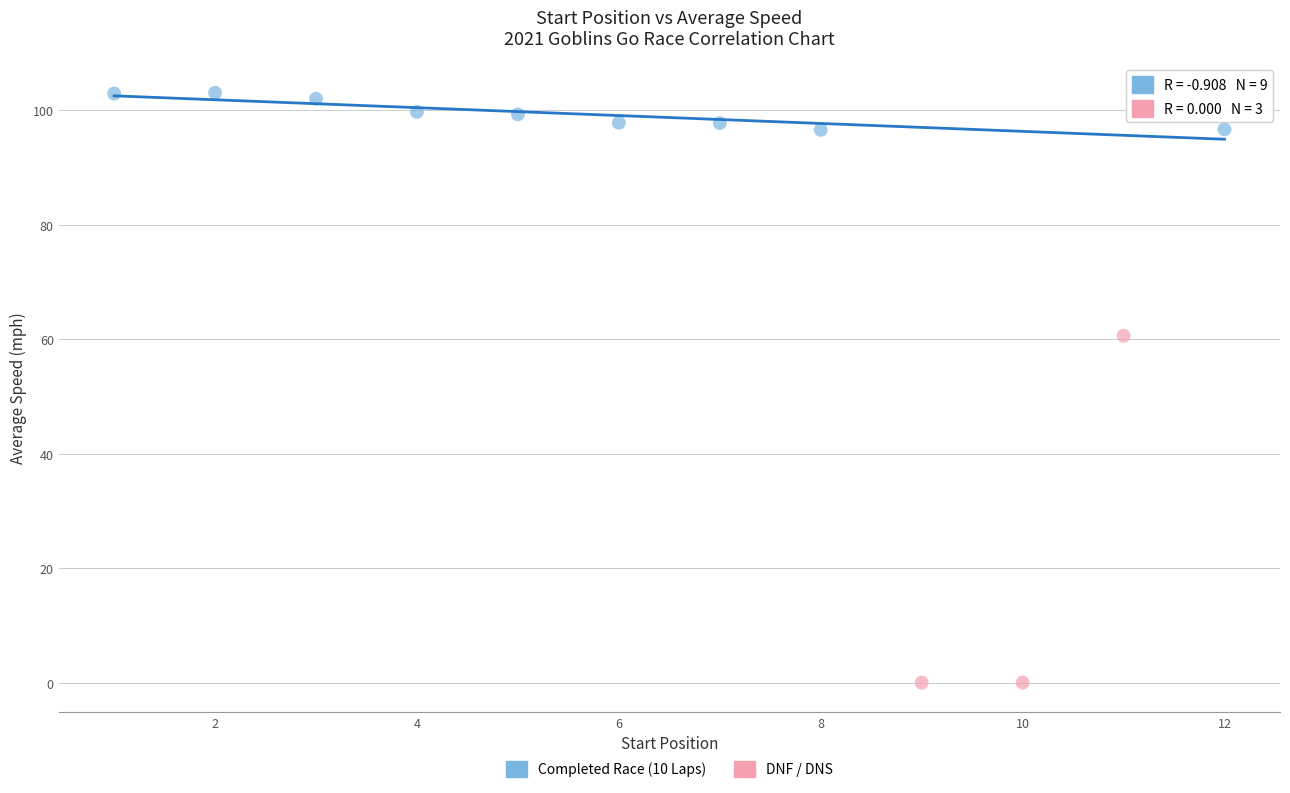

Which series has the largest Y range (max minus min)?

DNF / DNS